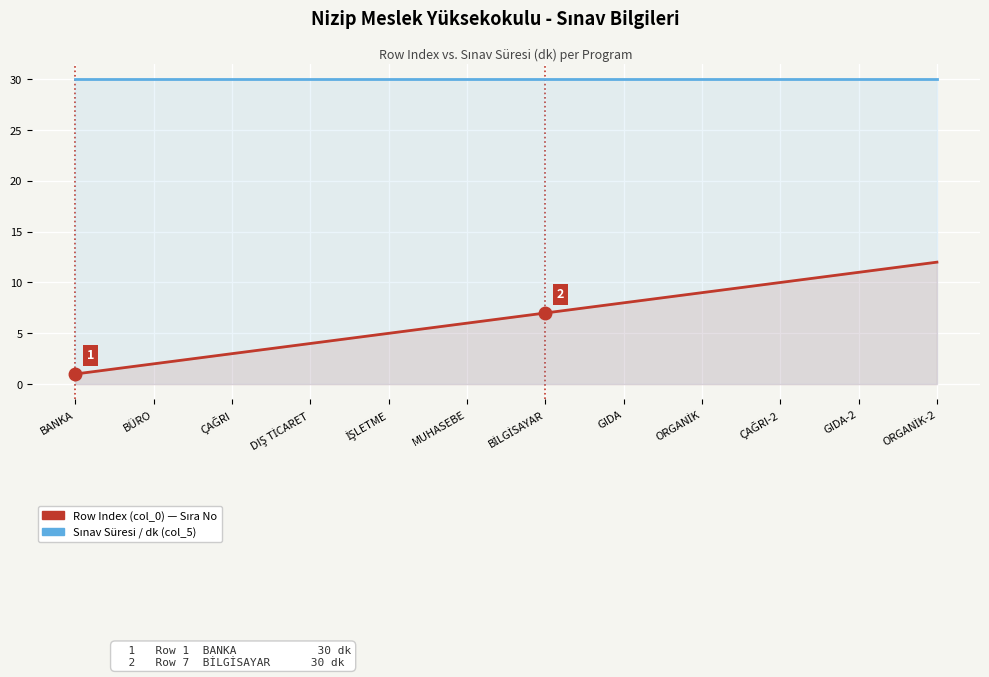

Which label corresponds to the smallest value in the chart?

BANKA